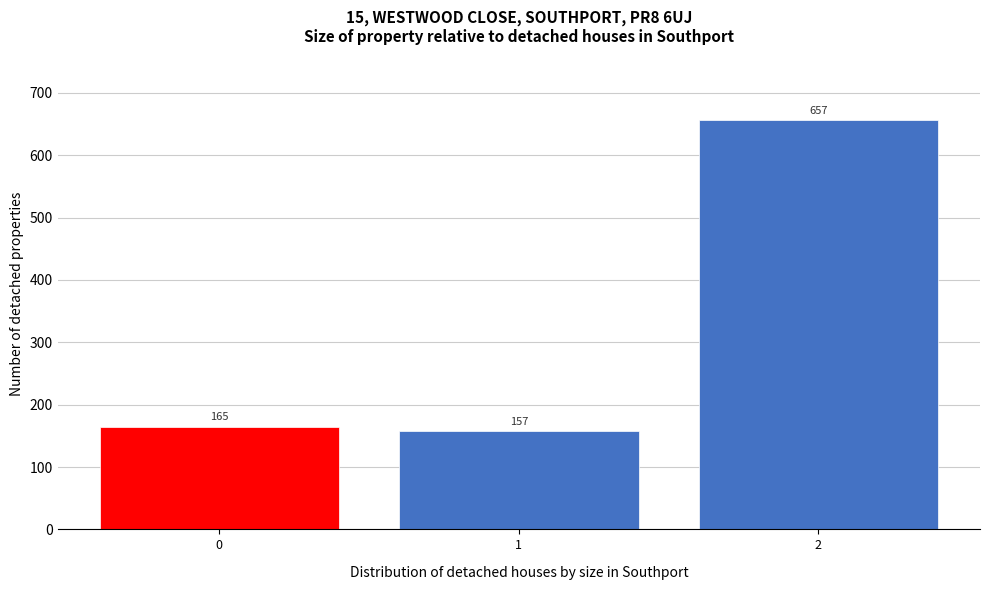

Reading left to right, what are all the values shown in this chart?

0=165	1=157	2=657